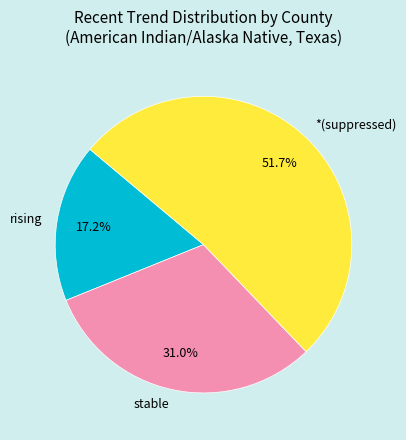

How much of the chart is everything except stable?

69.0%